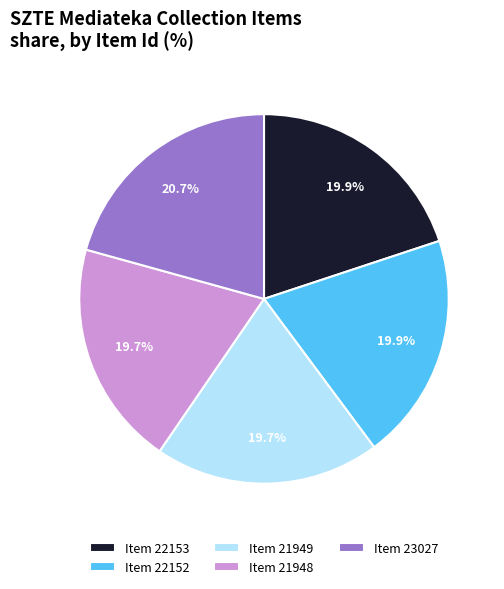

To the nearest percent, what is the average slice percentage?

20%